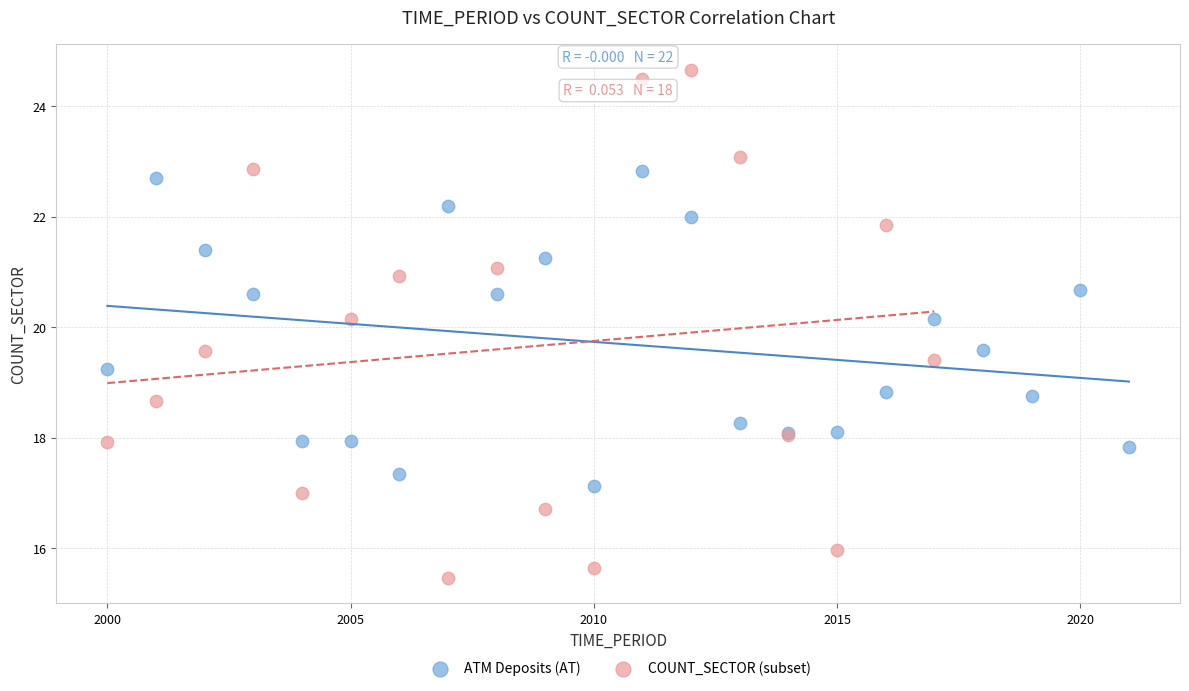

Which series reaches the maximum Y coordinate?

COUNT_SECTOR (subset)